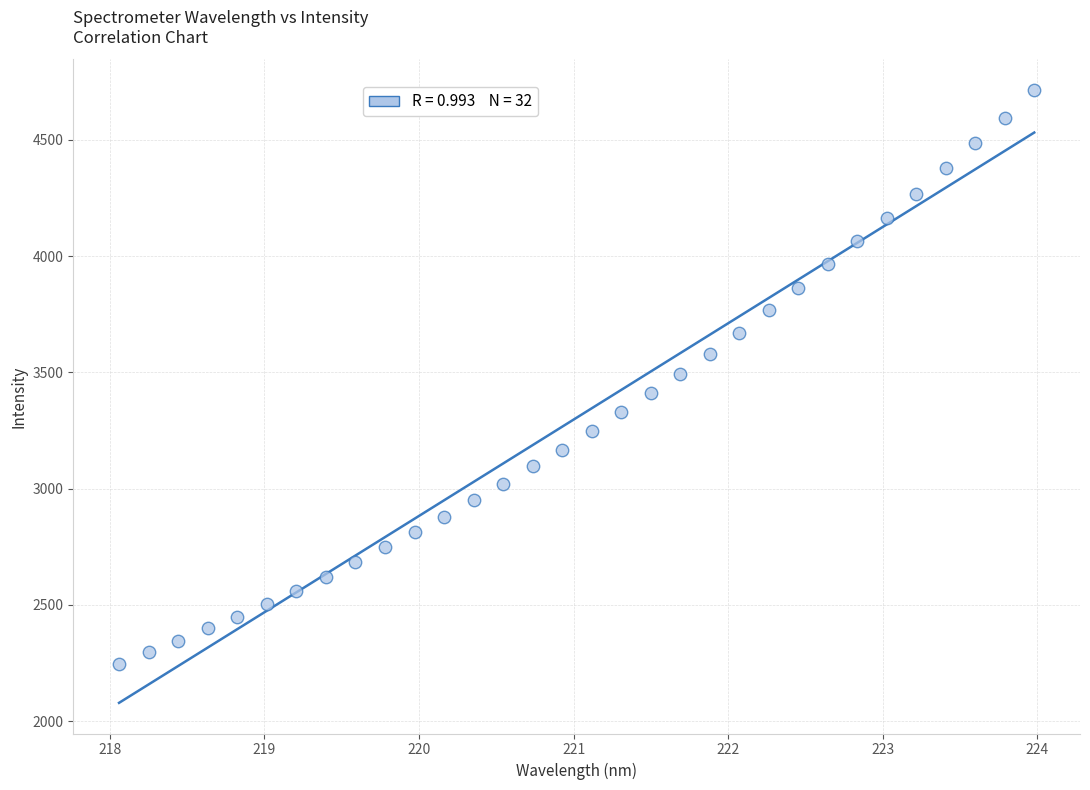

What is the range of X values (max minus min)?

5.9